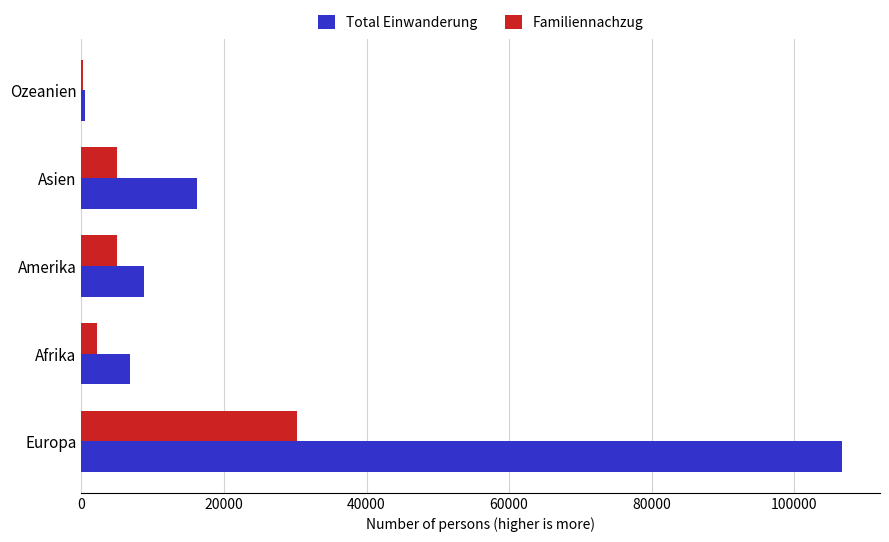

At which label is Total Einwanderung closest to 53623?

Asien